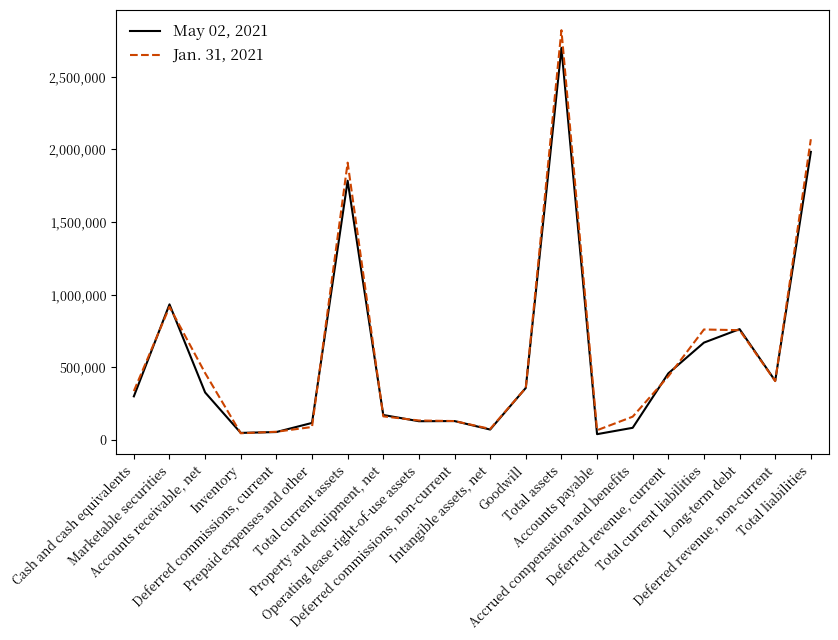

At Total assets, list the series in order from smallest to largest.

May 02, 2021, Jan. 31, 2021